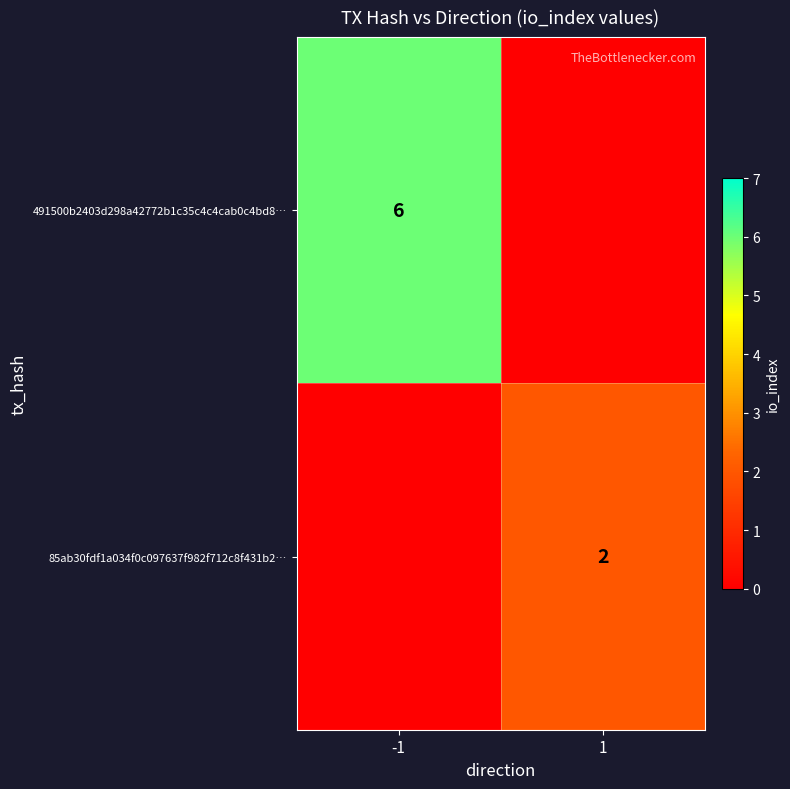

Which label corresponds to the largest value in the chart?

-1